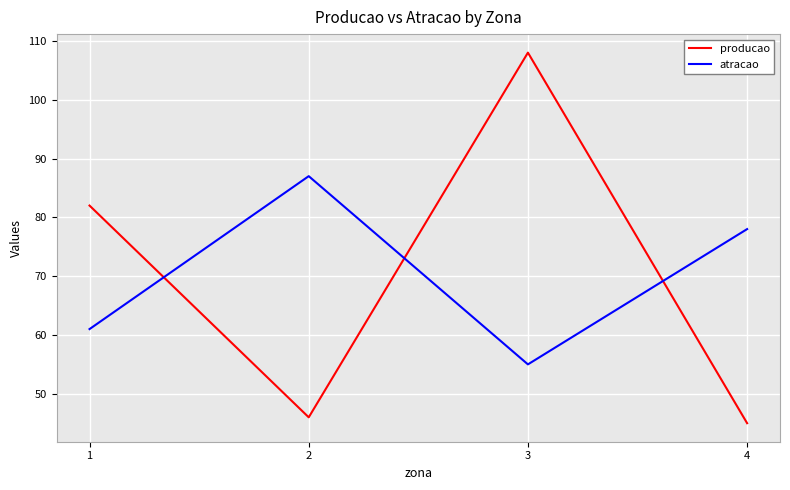

Which series changed the most between 2 and 3?

producao